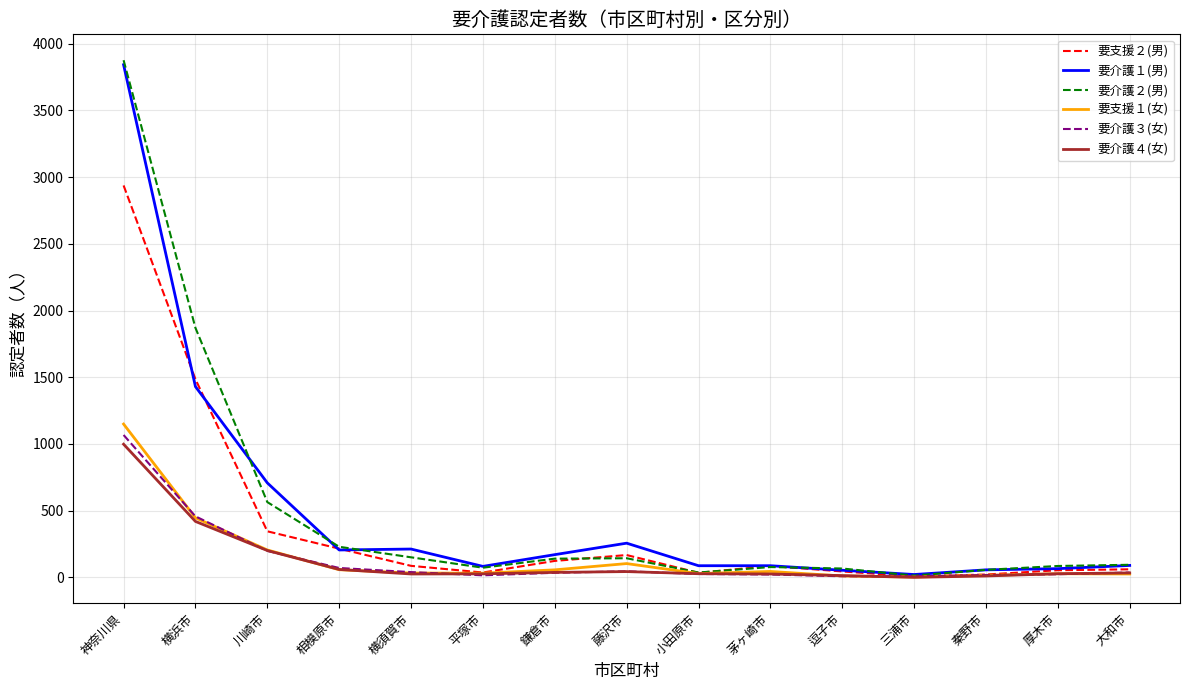

True or false: 要支援２(男) has a value of 632 at 神奈川県.

False